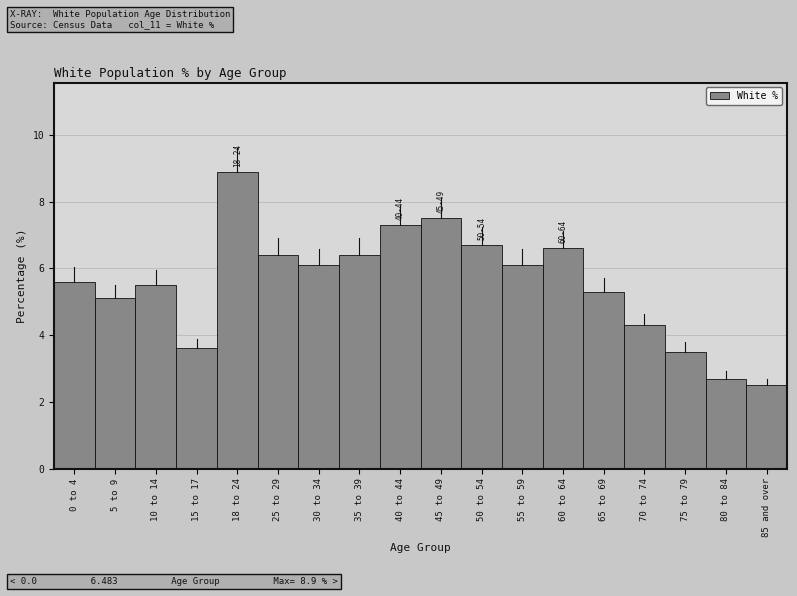

Reading right to left, transcribe all the data shown in this chart.

85 and over=2.5	80 to 84=2.7	75 to 79=3.5	70 to 74=4.3	65 to 69=5.3	60 to 64=6.6	55 to 59=6.1	50 to 54=6.7	45 to 49=7.5	40 to 44=7.3	35 to 39=6.4	30 to 34=6.1	25 to 29=6.4	18 to 24=8.9	15 to 17=3.6	10 to 14=5.5	5 to 9=5.1	0 to 4=5.6